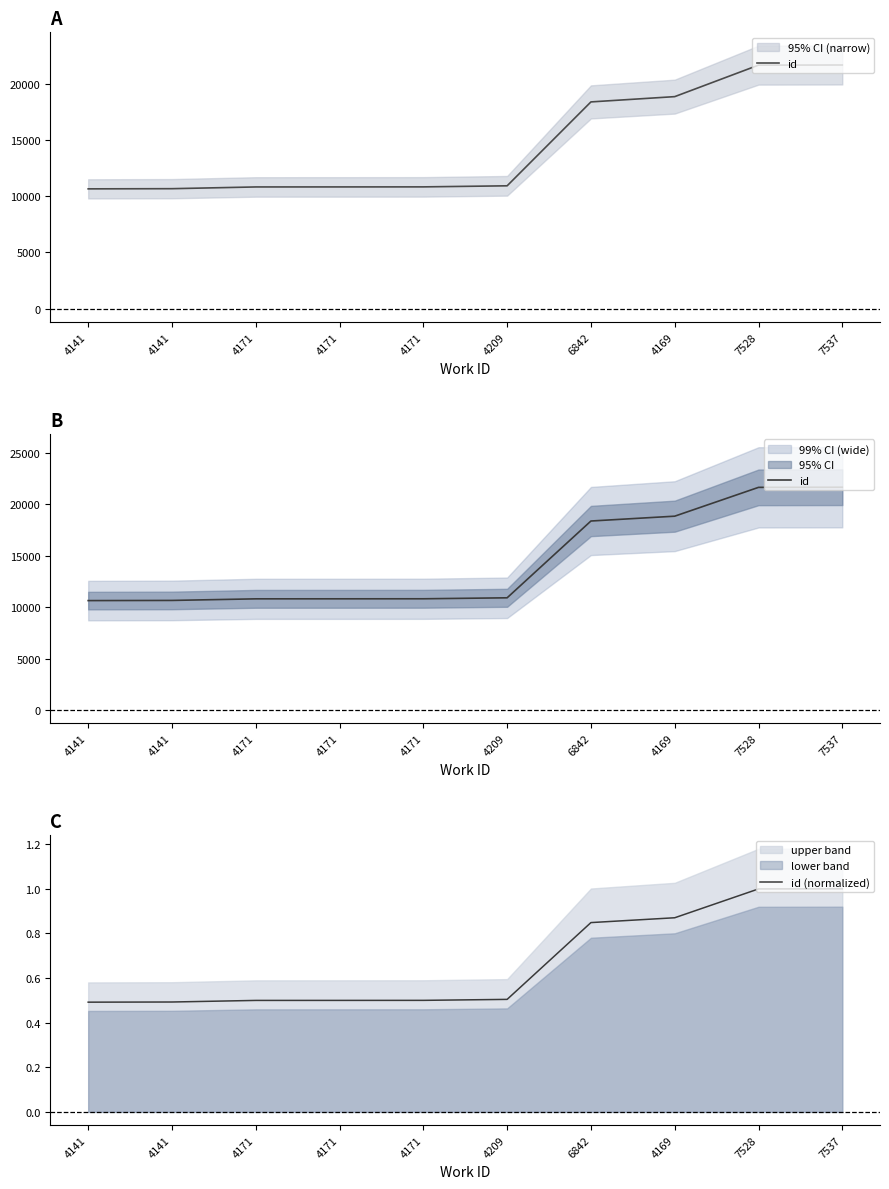

True or false: id has more than 2 points higher than both neighbors.

False